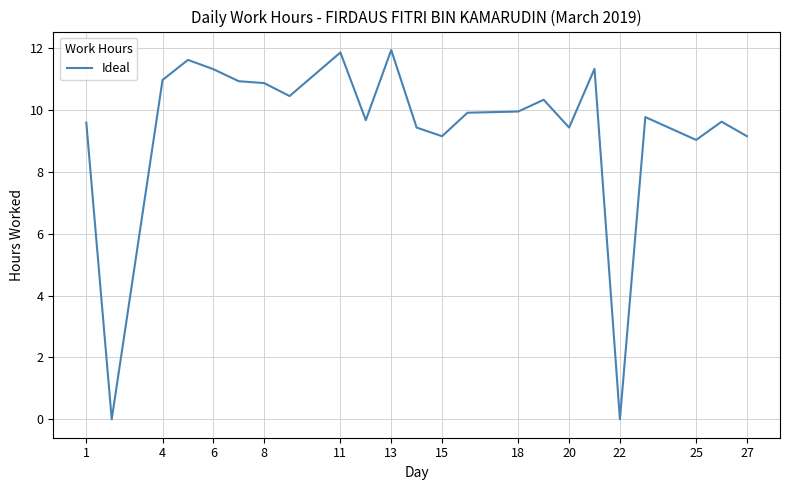

What is the ratio of the value at 1 to the value at 25?

1.1